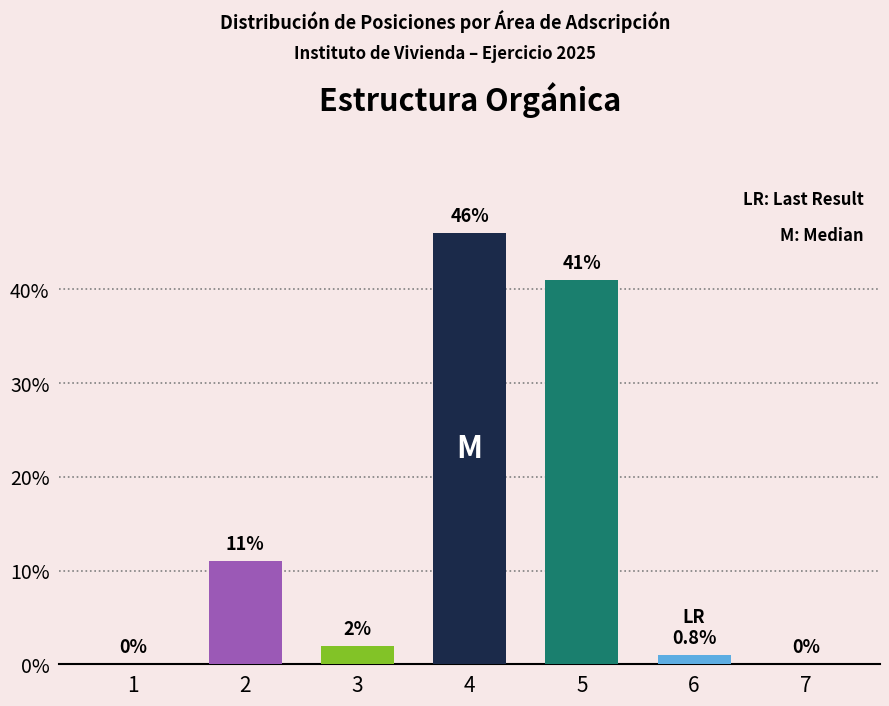

Where is the data nearest to the value 23?

2